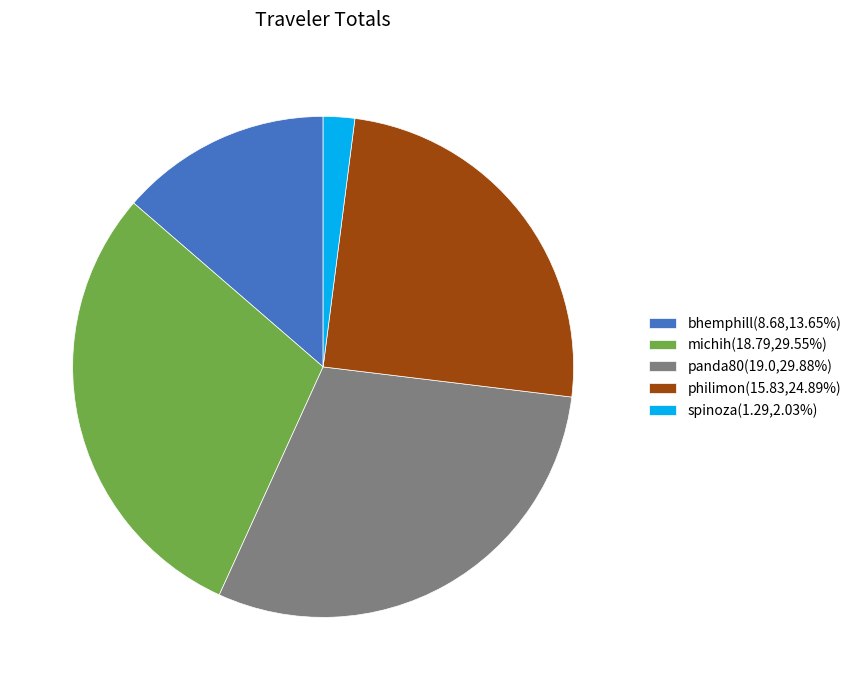

Count the number of slices in the pie.

5